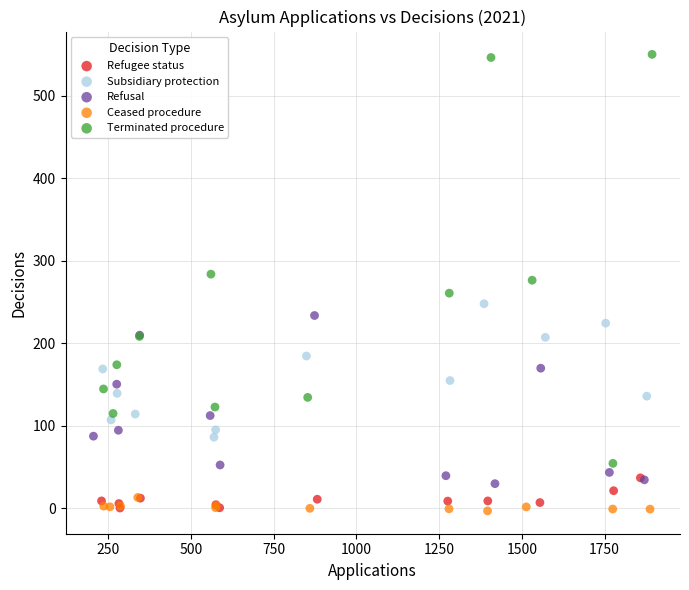

Which series contains the highest Y value?

Terminated procedure